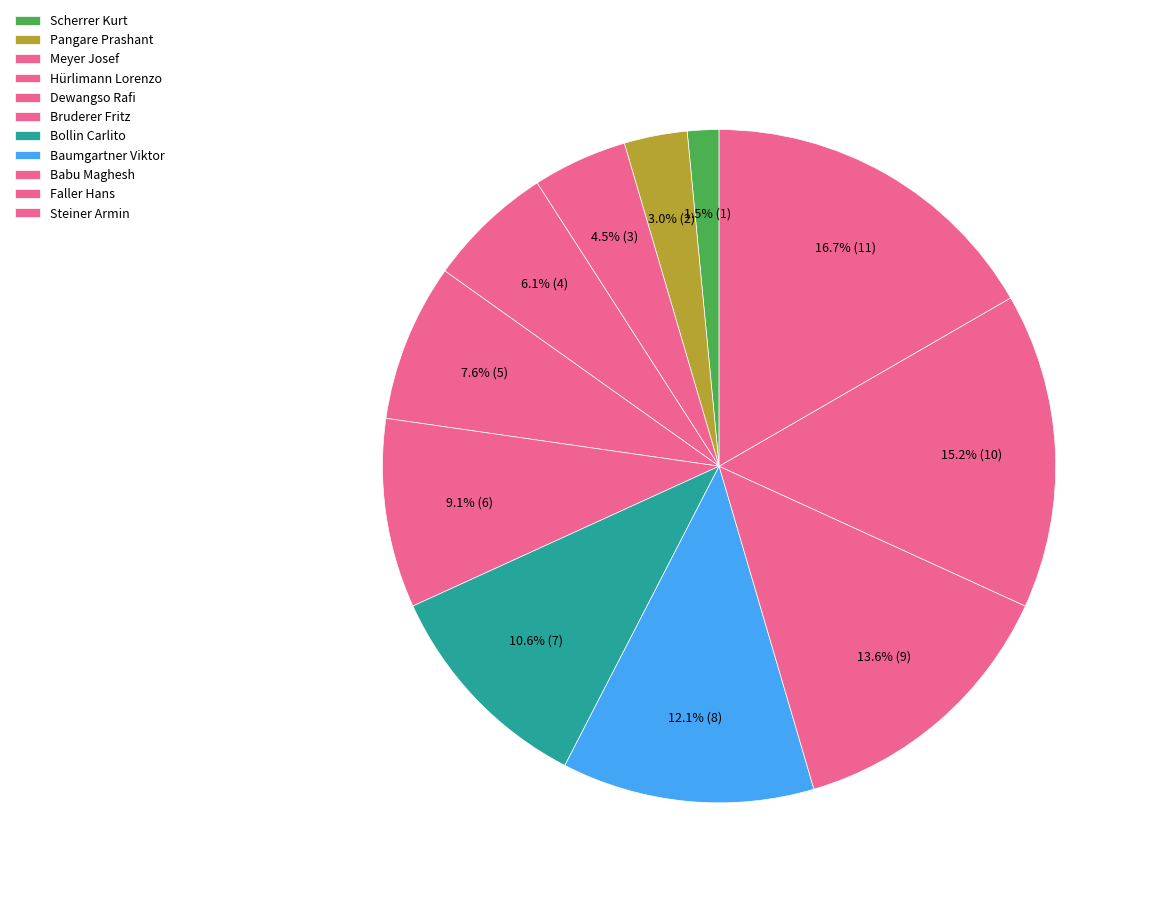

Count the number of slices in the pie.

11